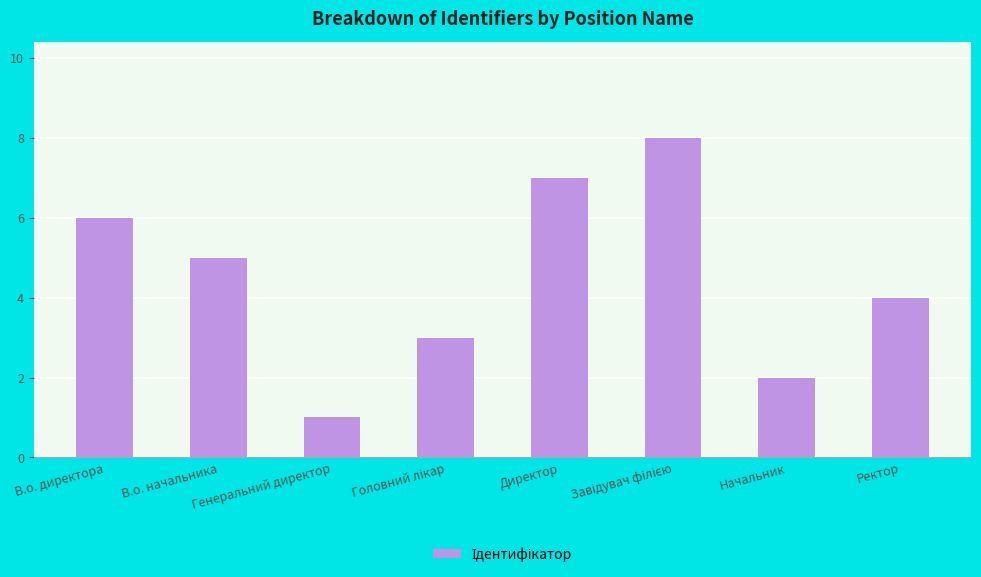

What is the sum of the values at Начальник and Ректор?

6